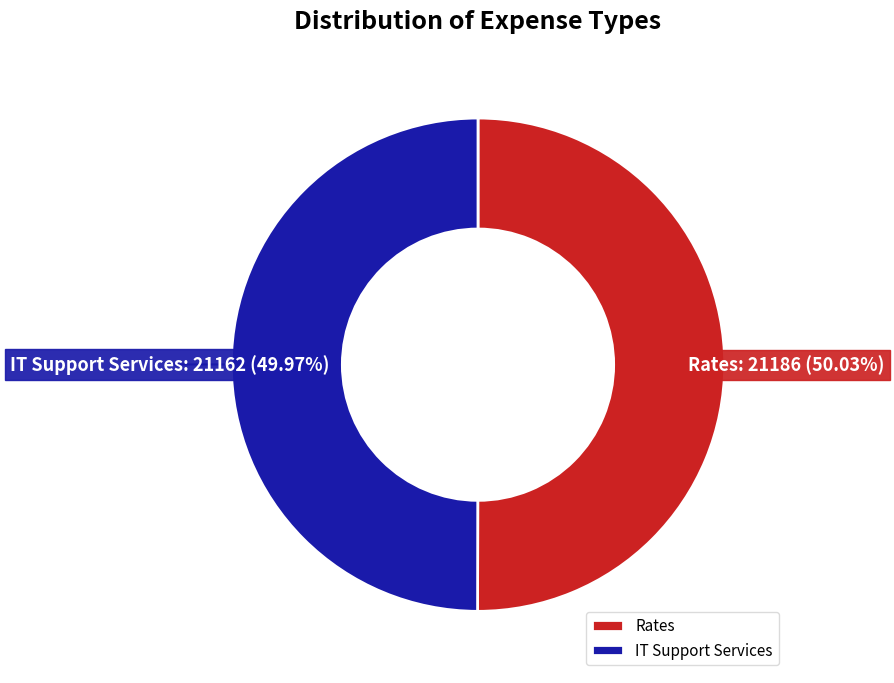

How many segments does this pie chart have?

2